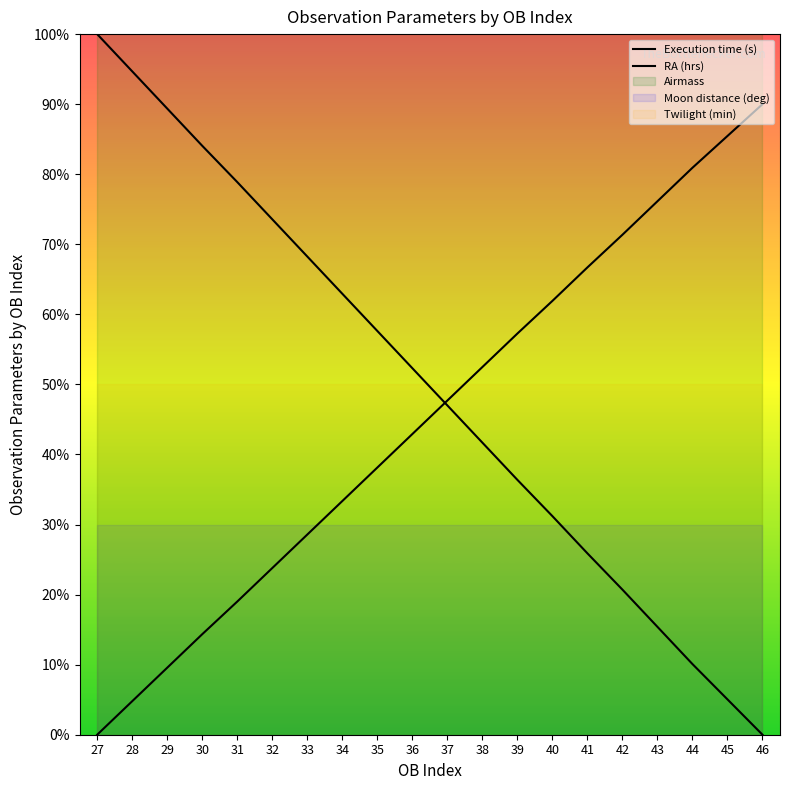

Is the value of Execution time (s) at 27 greater than the value of RA (hrs) at 37?

Yes